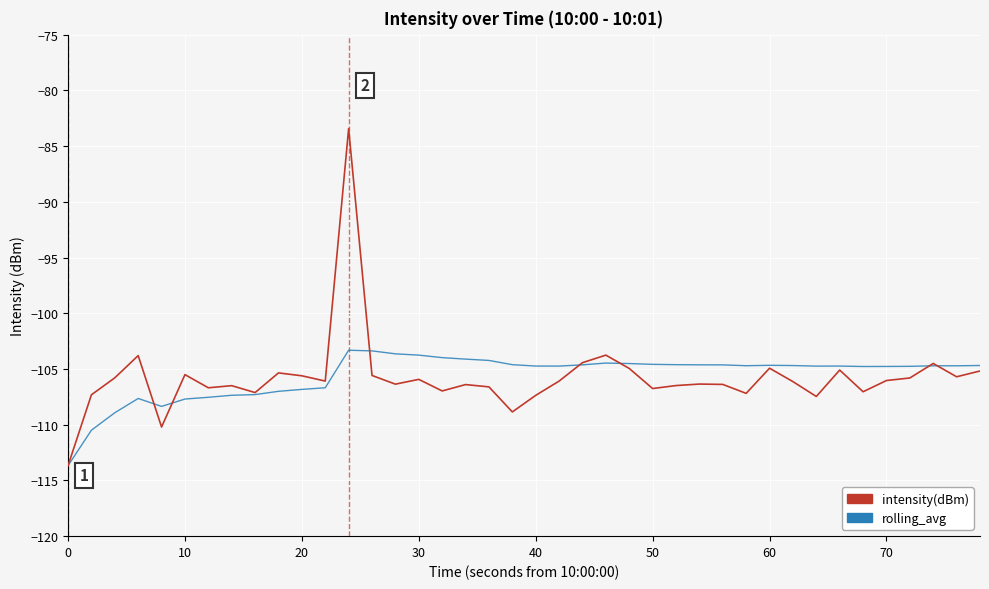

What is the greatest value displayed?

-83.4